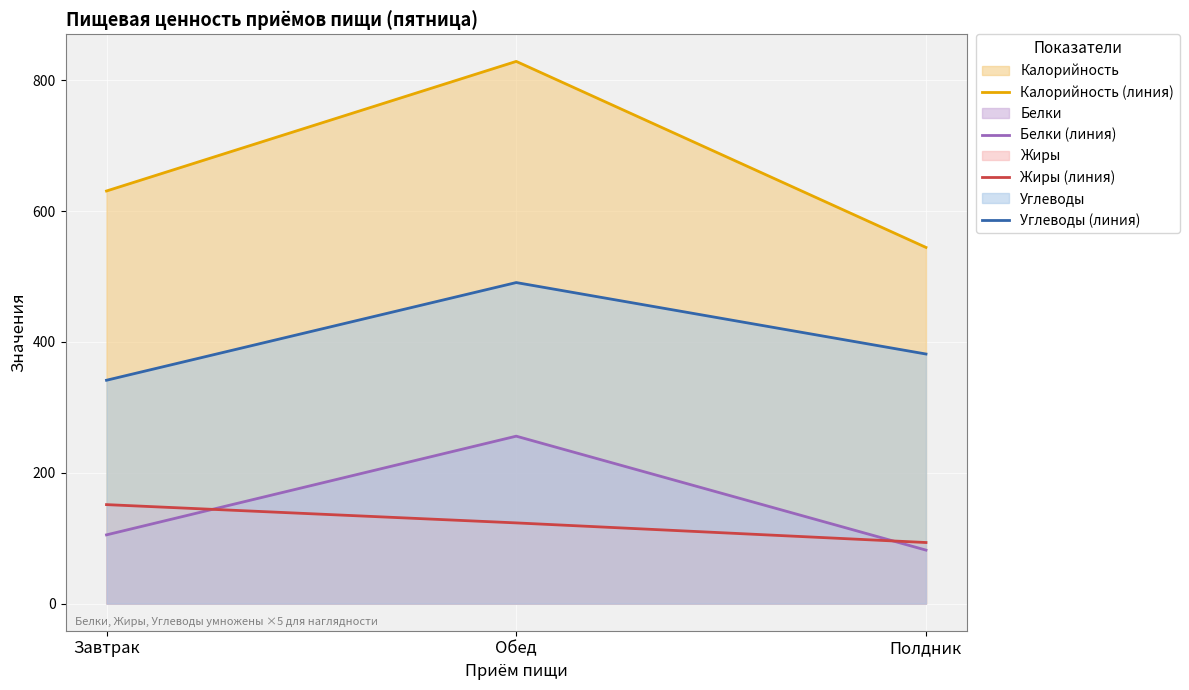

What is the value of the Жиры (линия) point at the 2nd from the left?

123.4